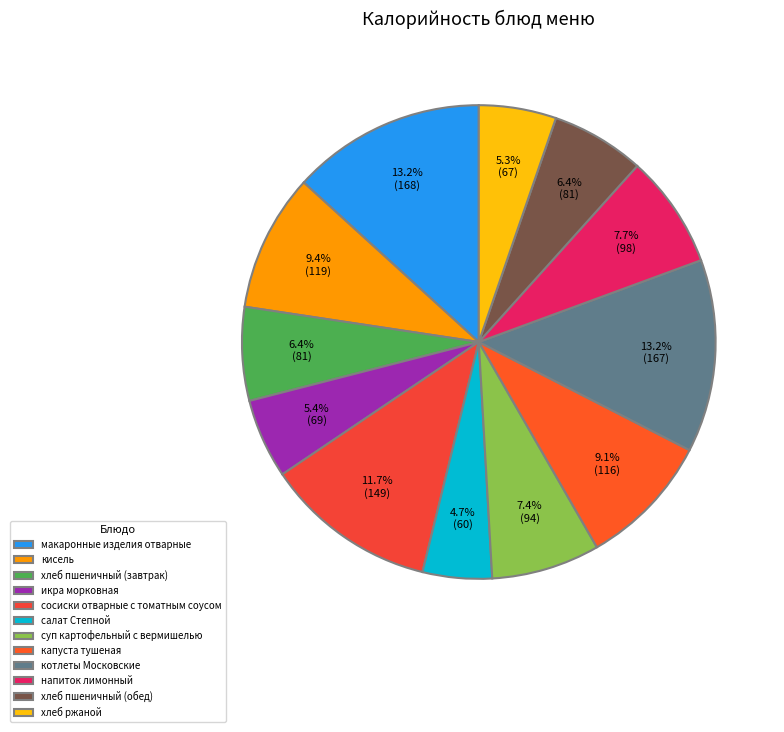

Which slice is the largest?

макаронные изделия отварные